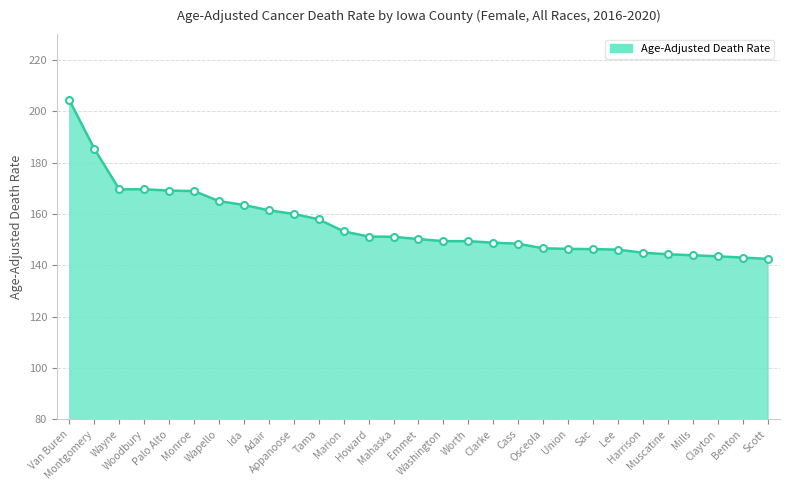

How many distinct data groups are displayed?

1